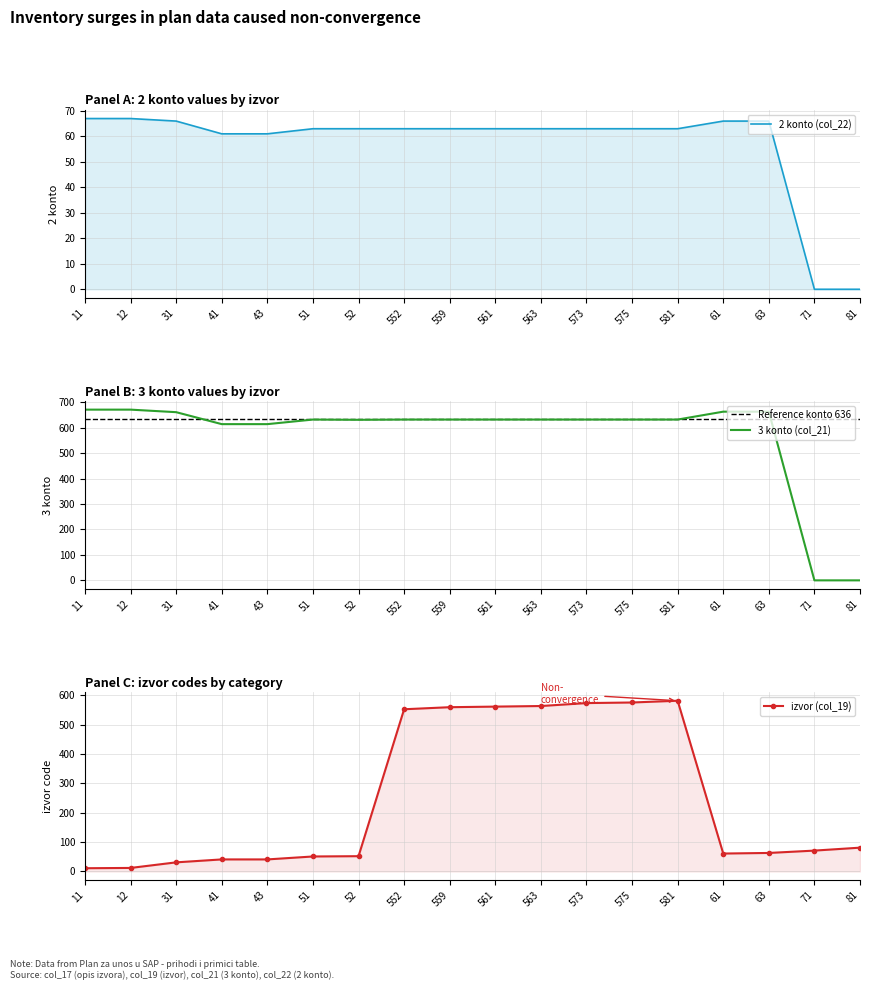

List the labels in order of izvor (col_19) value, largest first.

581, 575, 573, 563, 561, 559, 552, 81, 71, 63, 61, 52, 51, 41, 43, 31, 12, 11